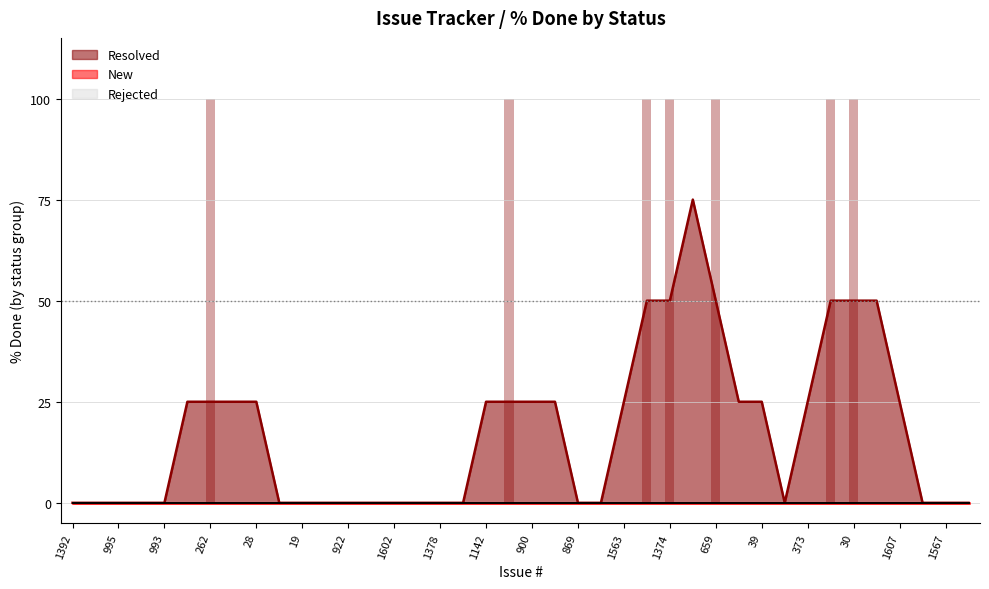

What is the maximum value shown in the chart?

100